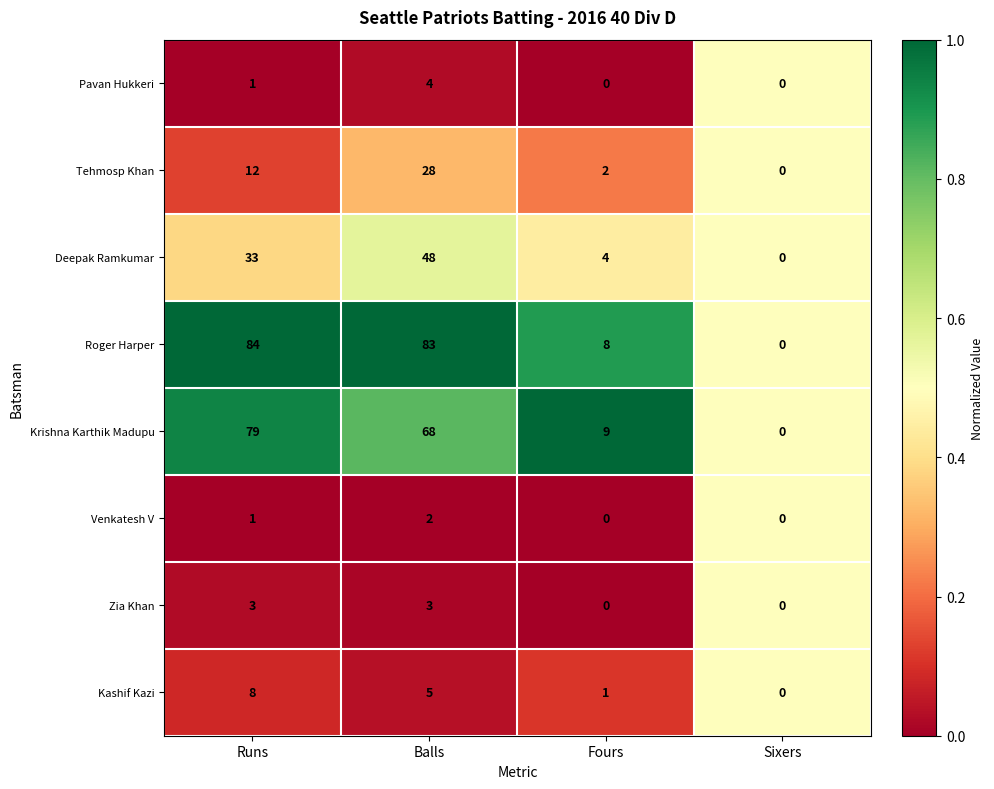

What is the average value of the Kashif Kazi series?

4